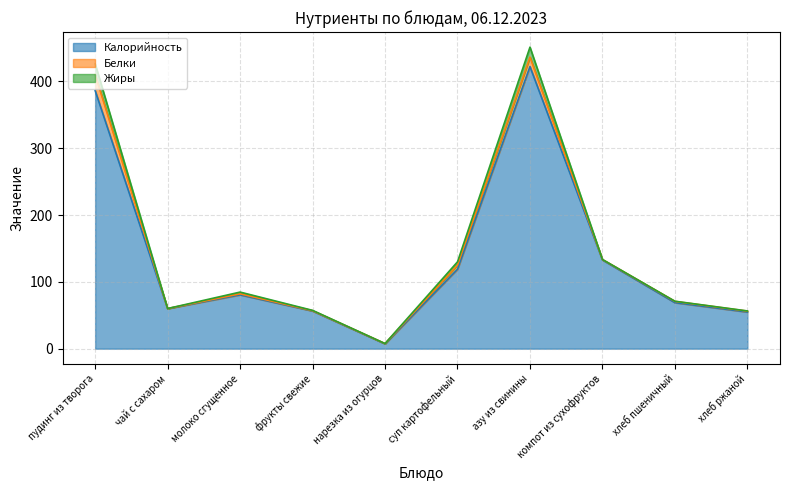

True or false: Калорийность and Белки intersect in this chart.

False